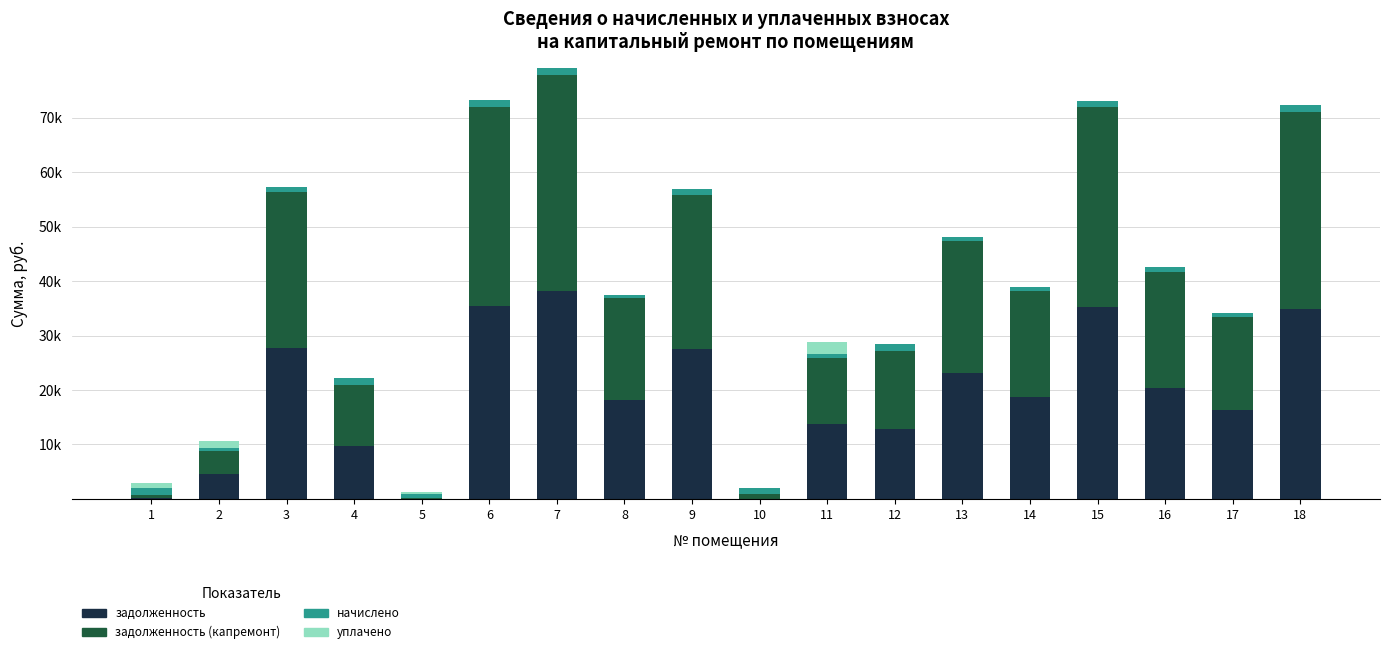

Are the bars grouped side by side (vs. stacked)?

No